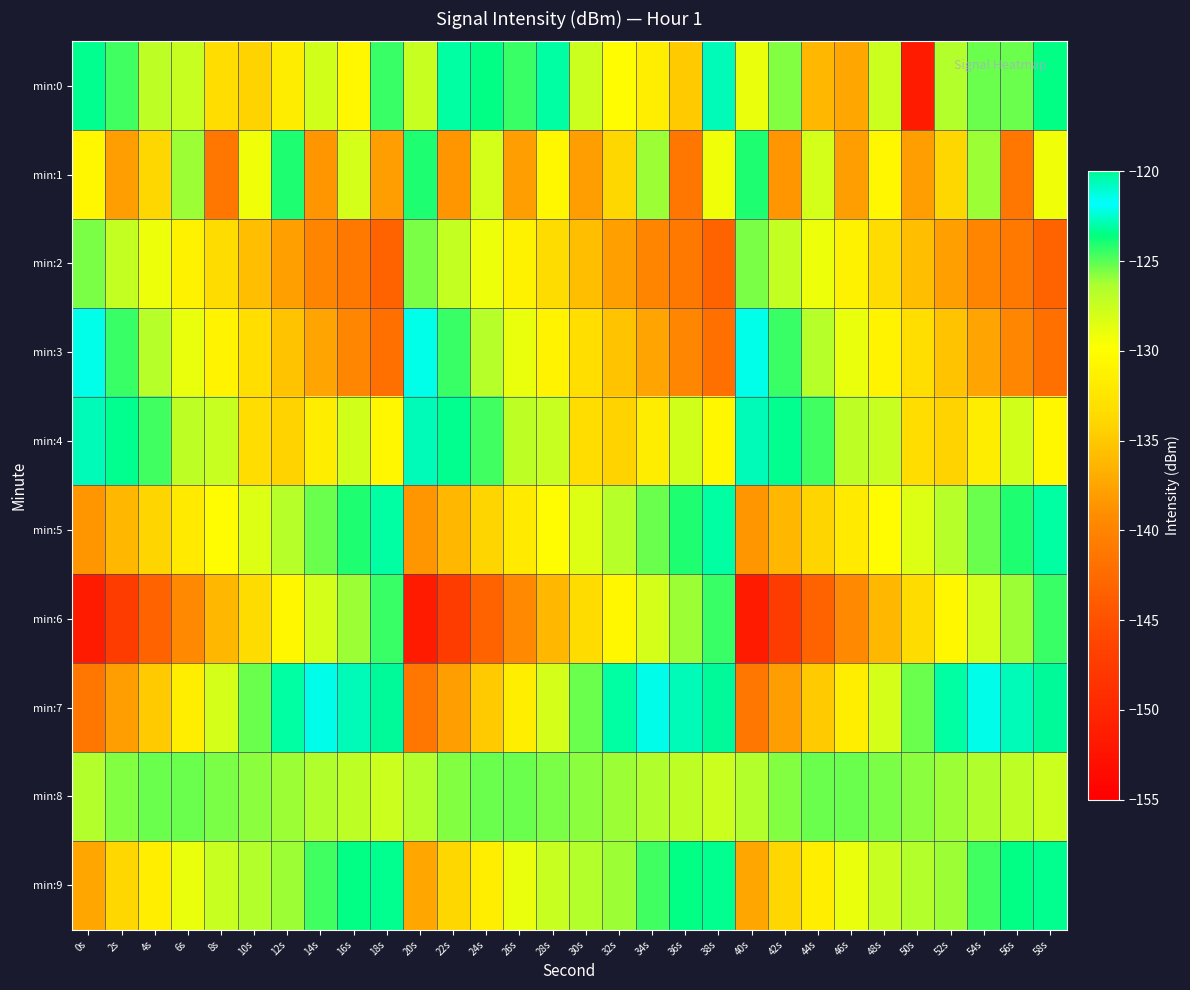

Reading left to right, extract all data points from this chart.

min:0: 0s=-123.4	2s=-124.6	4s=-127.0	6s=-127.4	8s=-133.4	10s=-134.3	12s=-131.7	14s=-127.9	16s=-130.6	18s=-124.4	20s=-127.5	22s=-123.1	24s=-123.5	26s=-124.5	28s=-123.0	30s=-127.5	32s=-130.2	34s=-131.5	36s=-134.9	38s=-120.6	40s=-129.0	42s=-125.6	44s=-136.2	46s=-137.3	48s=-127.6	50s=-151.6	52s=-126.7	54s=-125.2	56s=-125.3	58s=-123.5
min:1: 0s=-130.6	2s=-138.0	4s=-134.1	6s=-126.1	8s=-141.4	10s=-129.2	12s=-124.1	14s=-138.6	16s=-128.0	18s=-137.9	20s=-124.1	22s=-138.6	24s=-128.0	26s=-137.9	28s=-130.6	30s=-138.0	32s=-134.1	34s=-126.1	36s=-141.4	38s=-129.2	40s=-124.1	42s=-138.6	44s=-128.0	46s=-137.9	48s=-130.6	50s=-138.0	52s=-134.1	54s=-126.1	56s=-141.4	58s=-129.2
min:2: 0s=-125.5	2s=-127.3	4s=-129.1	6s=-131.2	8s=-133.4	10s=-135.6	12s=-137.8	14s=-139.9	16s=-141.1	18s=-143.2	20s=-125.5	22s=-127.3	24s=-129.1	26s=-131.2	28s=-133.4	30s=-135.6	32s=-137.8	34s=-139.9	36s=-141.1	38s=-143.2	40s=-125.5	42s=-127.3	44s=-129.1	46s=-131.2	48s=-133.4	50s=-135.6	52s=-137.8	54s=-139.9	56s=-141.1	58s=-143.2
min:3: 0s=-122.1	2s=-124.5	4s=-126.8	6s=-128.9	8s=-131.0	10s=-133.2	12s=-135.4	14s=-137.6	16s=-139.8	18s=-142.0	20s=-122.1	22s=-124.5	24s=-126.8	26s=-128.9	28s=-131.0	30s=-133.2	32s=-135.4	34s=-137.6	36s=-139.8	38s=-142.0	40s=-122.1	42s=-124.5	44s=-126.8	46s=-128.9	48s=-131.0	50s=-133.2	52s=-135.4	54s=-137.6	56s=-139.8	58s=-142.0
min:4: 0s=-120.6	2s=-123.4	4s=-124.6	6s=-127.0	8s=-127.4	10s=-133.4	12s=-134.3	14s=-131.7	16s=-127.9	18s=-130.6	20s=-120.6	22s=-123.4	24s=-124.6	26s=-127.0	28s=-127.4	30s=-133.4	32s=-134.3	34s=-131.7	36s=-127.9	38s=-130.6	40s=-120.6	42s=-123.4	44s=-124.6	46s=-127.0	48s=-127.4	50s=-133.4	52s=-134.3	54s=-131.7	56s=-127.9	58s=-130.6
min:5: 0s=-138.5	2s=-136.2	4s=-134.1	6s=-132.0	8s=-130.2	10s=-128.4	12s=-126.7	14s=-125.2	16s=-124.0	18s=-123.1	20s=-138.5	22s=-136.2	24s=-134.1	26s=-132.0	28s=-130.2	30s=-128.4	32s=-126.7	34s=-125.2	36s=-124.0	38s=-123.1	40s=-138.5	42s=-136.2	44s=-134.1	46s=-132.0	48s=-130.2	50s=-128.4	52s=-126.7	54s=-125.2	56s=-124.0	58s=-123.1
min:6: 0s=-151.6	2s=-147.3	4s=-143.2	6s=-139.5	8s=-136.2	10s=-133.4	12s=-130.6	14s=-128.0	16s=-126.1	18s=-124.4	20s=-151.6	22s=-147.3	24s=-143.2	26s=-139.5	28s=-136.2	30s=-133.4	32s=-130.6	34s=-128.0	36s=-126.1	38s=-124.4	40s=-151.6	42s=-147.3	44s=-143.2	46s=-139.5	48s=-136.2	50s=-133.4	52s=-130.6	54s=-128.0	56s=-126.1	58s=-124.4
min:7: 0s=-141.4	2s=-138.0	4s=-134.9	6s=-131.5	8s=-128.0	10s=-125.2	12s=-123.1	14s=-121.5	16s=-120.6	18s=-120.1	20s=-141.4	22s=-138.0	24s=-134.9	26s=-131.5	28s=-128.0	30s=-125.2	32s=-123.1	34s=-121.5	36s=-120.6	38s=-120.1	40s=-141.4	42s=-138.0	44s=-134.9	46s=-131.5	48s=-128.0	50s=-125.2	52s=-123.1	54s=-121.5	56s=-120.6	58s=-120.1
min:8: 0s=-126.7	2s=-125.6	4s=-125.3	6s=-125.2	8s=-125.5	10s=-125.8	12s=-126.1	14s=-126.5	16s=-127.0	18s=-127.6	20s=-126.7	22s=-125.6	24s=-125.3	26s=-125.2	28s=-125.5	30s=-125.8	32s=-126.1	34s=-126.5	36s=-127.0	38s=-127.6	40s=-126.7	42s=-125.6	44s=-125.3	46s=-125.2	48s=-125.5	50s=-125.8	52s=-126.1	54s=-126.5	56s=-127.0	58s=-127.6
min:9: 0s=-137.3	2s=-134.1	4s=-131.5	6s=-129.0	8s=-127.5	10s=-126.7	12s=-126.1	14s=-124.6	16s=-123.5	18s=-123.4	20s=-137.3	22s=-134.1	24s=-131.5	26s=-129.0	28s=-127.5	30s=-126.7	32s=-126.1	34s=-124.6	36s=-123.5	38s=-123.4	40s=-137.3	42s=-134.1	44s=-131.5	46s=-129.0	48s=-127.5	50s=-126.7	52s=-126.1	54s=-124.6	56s=-123.5	58s=-123.4